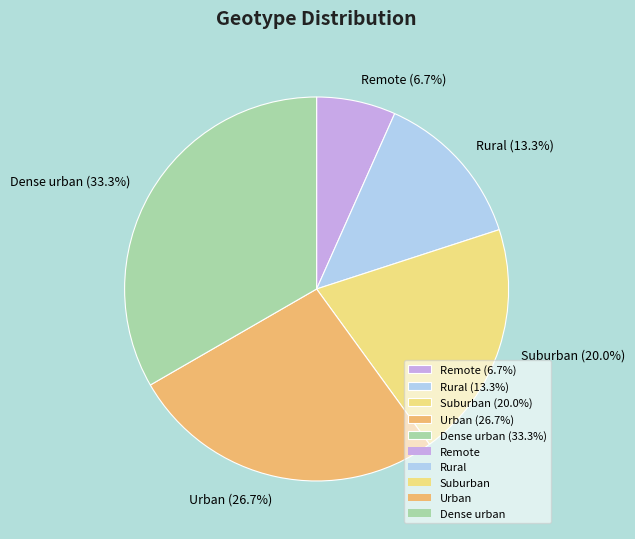

How many slices are in this pie chart?

5